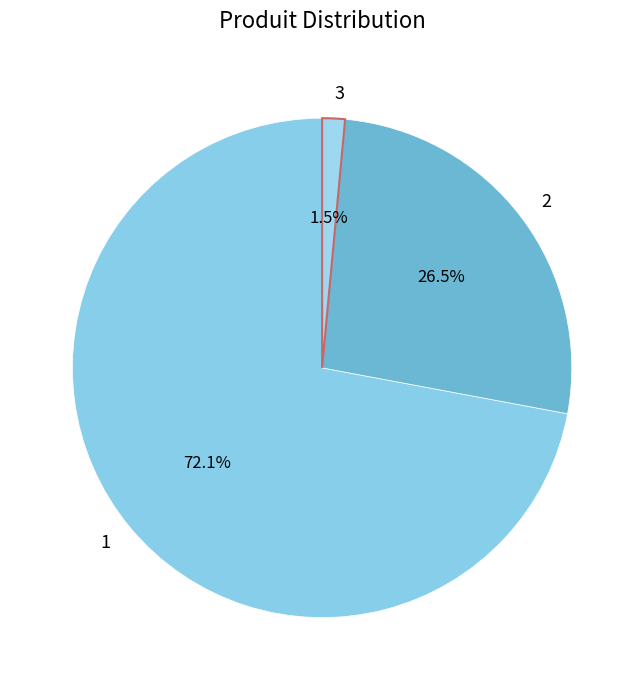

Which slice is the smallest?

3